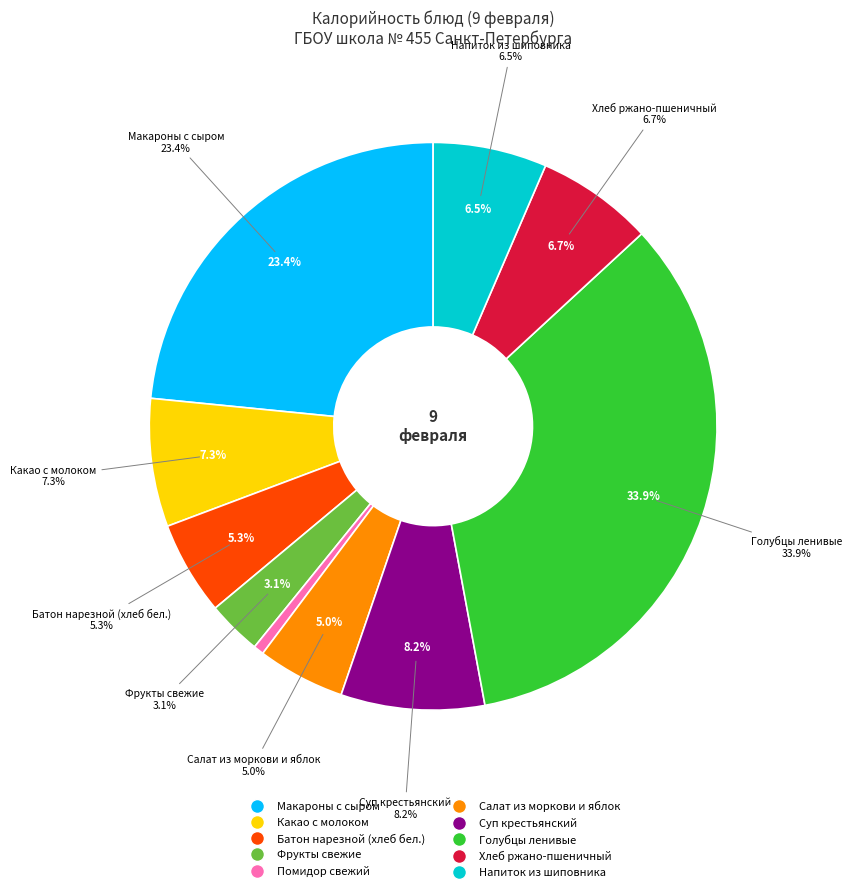

To the nearest percent, what percentage of the pie is Хлеб ржано-пшеничный?

7%